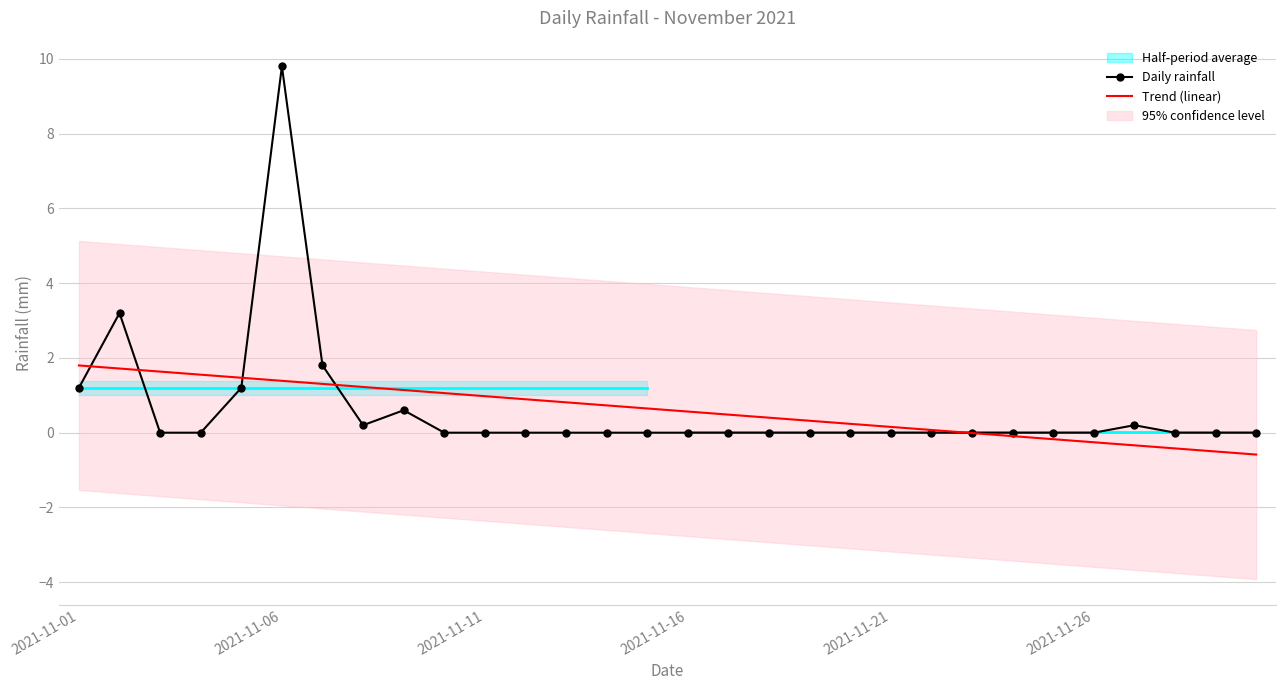

True or false: Trend (linear) has a value of 1.4 at 2021-11-06.

True